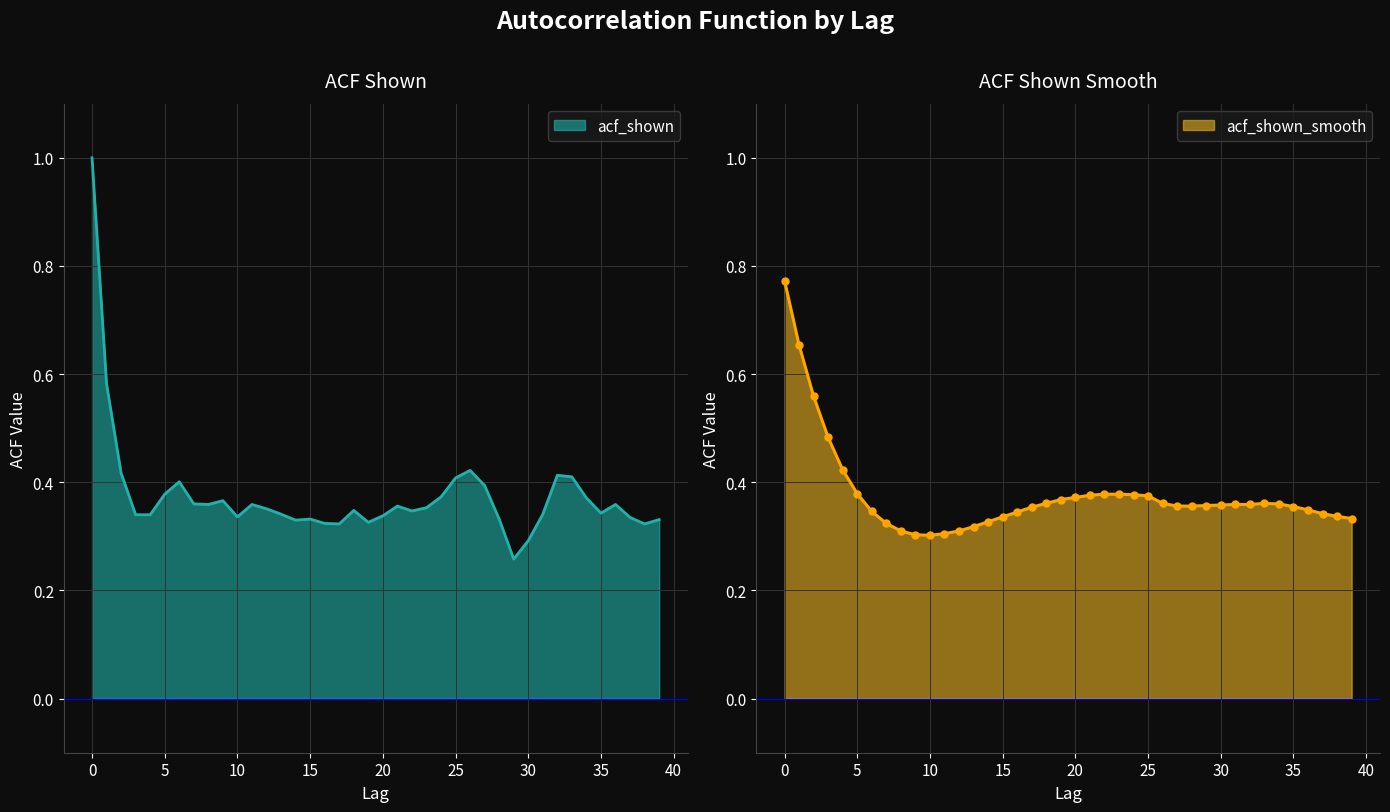

Is it true that acf_shown equals 0.3 at 22?

True